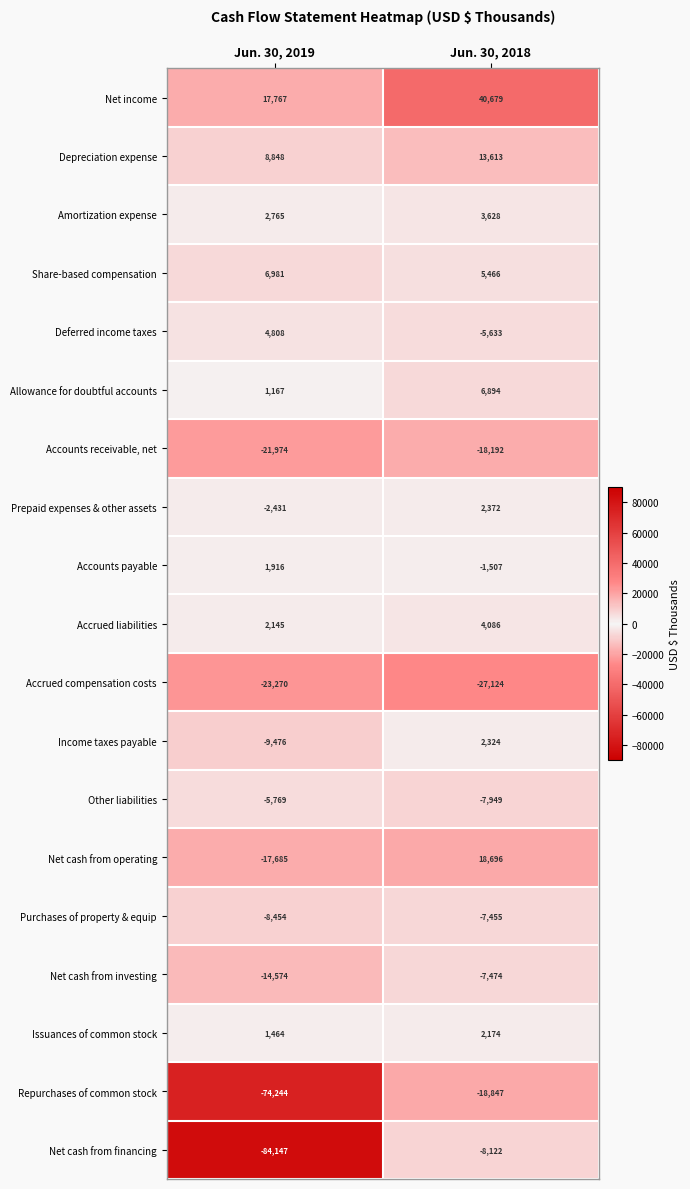

Rank the series at Jun. 30, 2019 from lowest to highest value.

Net cash from financing, Repurchases of common stock, Accrued compensation costs, Accounts receivable, net, Net cash from operating, Net cash from investing, Income taxes payable, Purchases of property & equip, Other liabilities, Prepaid expenses & other assets, Allowance for doubtful accounts, Issuances of common stock, Accounts payable, Accrued liabilities, Amortization expense, Deferred income taxes, Share-based compensation, Depreciation expense, Net income